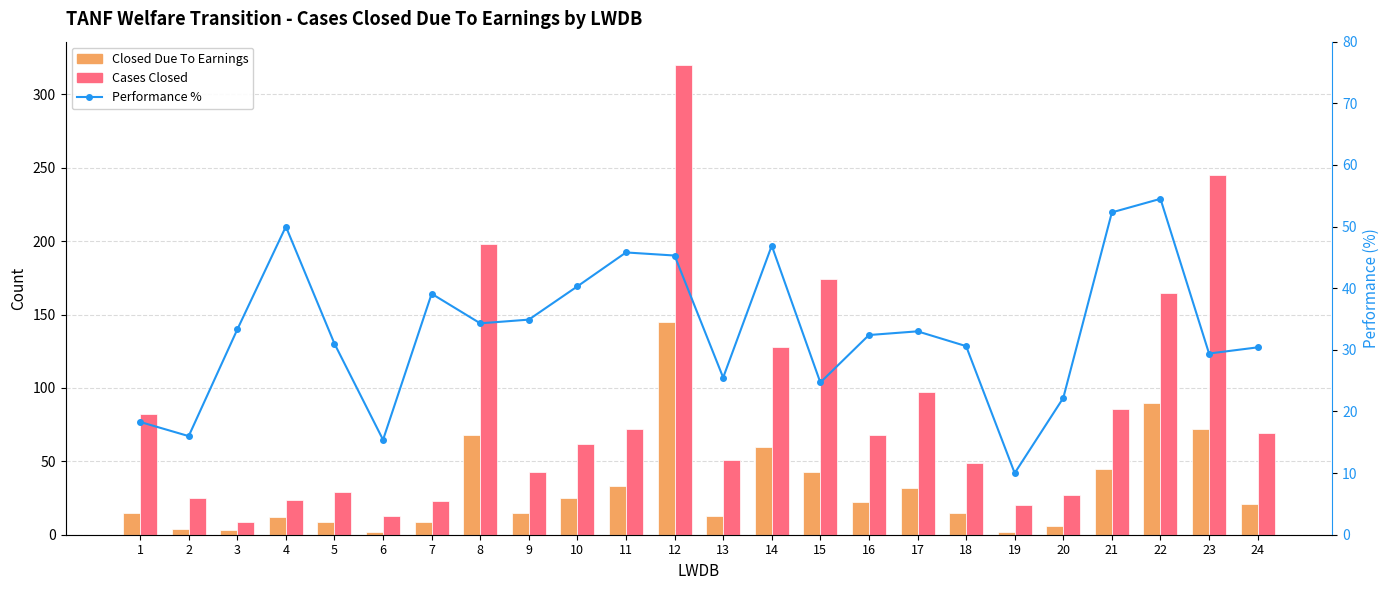

Reading right to left, transcribe all the data shown in this chart.

Closed Due To Earnings: 24=21.0	23=72.0	22=90.0	21=45.0	20=6.0	19=2.0	18=15.0	17=32.0	16=22.0	15=43.0	14=60.0	13=13.0	12=145.0	11=33.0	10=25.0	9=15.0	8=68.0	7=9.0	6=2.0	5=9.0	4=12.0	3=3.0	2=4.0	1=15.0
Cases Closed: 24=69.0	23=245.0	22=165.0	21=86.0	20=27.0	19=20.0	18=49.0	17=97.0	16=68.0	15=174.0	14=128.0	13=51.0	12=320.0	11=72.0	10=62.0	9=43.0	8=198.0	7=23.0	6=13.0	5=29.0	4=24.0	3=9.0	2=25.0	1=82.0
Performance %: 24=30.4	23=29.4	22=54.5	21=52.3	20=22.2	19=10.0	18=30.6	17=33.0	16=32.4	15=24.7	14=46.9	13=25.5	12=45.3	11=45.8	10=40.3	9=34.9	8=34.3	7=39.1	6=15.4	5=31.0	4=50.0	3=33.3	2=16.0	1=18.3